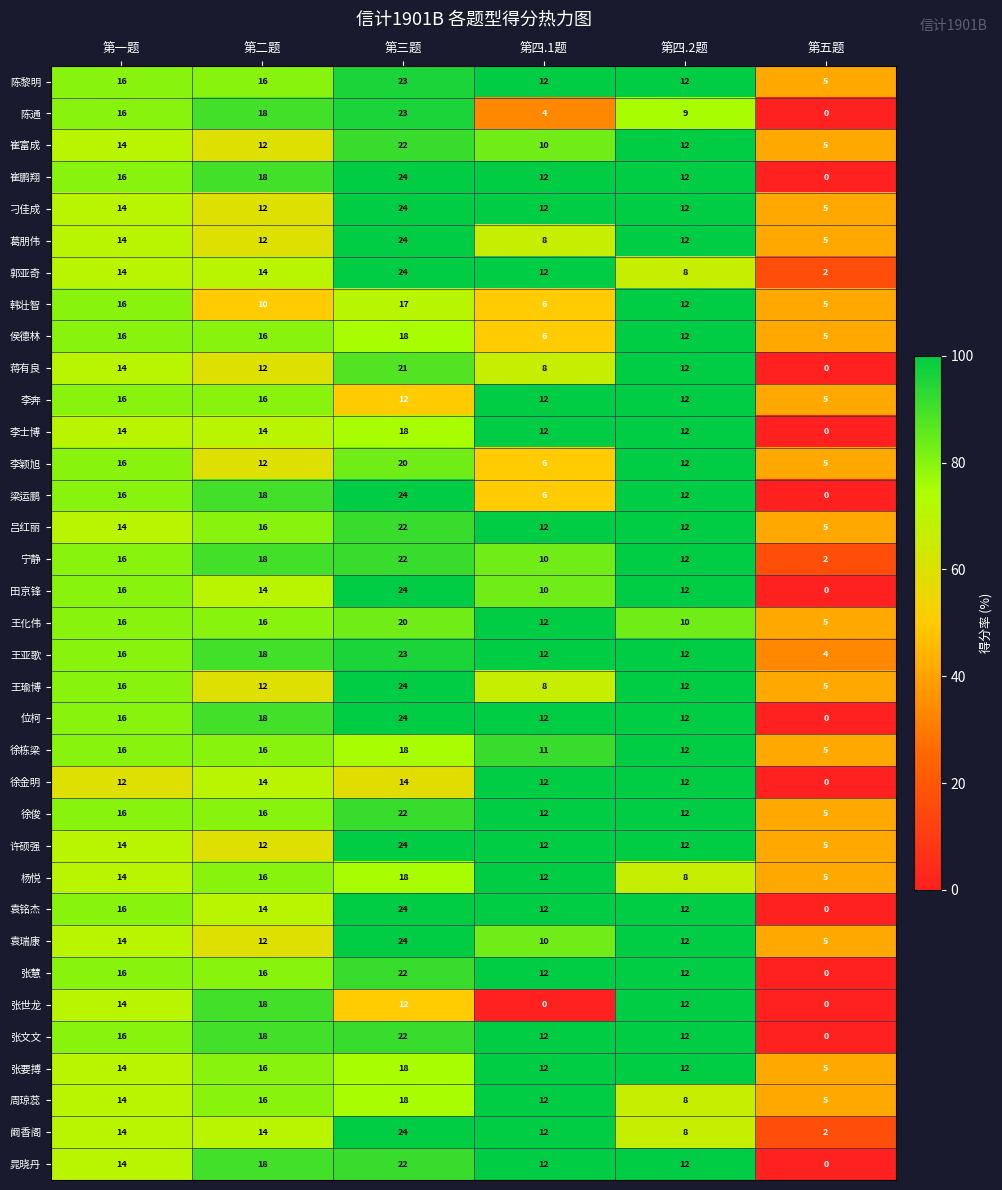

The value of 张要搏 at 第二题 is 16. True or false?

True